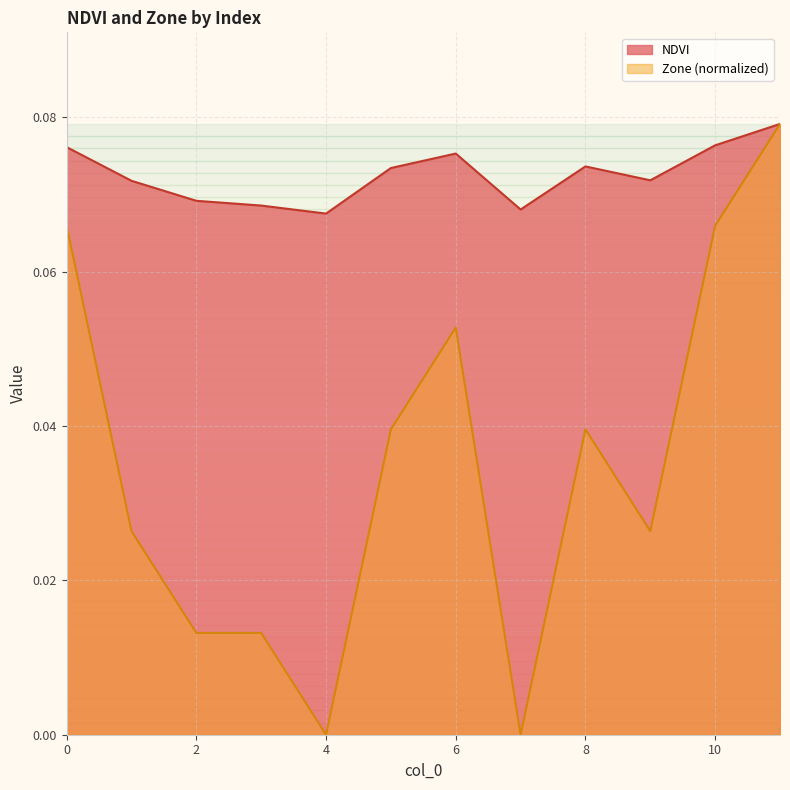

List the series in order of their overall mean, lowest first.

Zone (normalized), NDVI